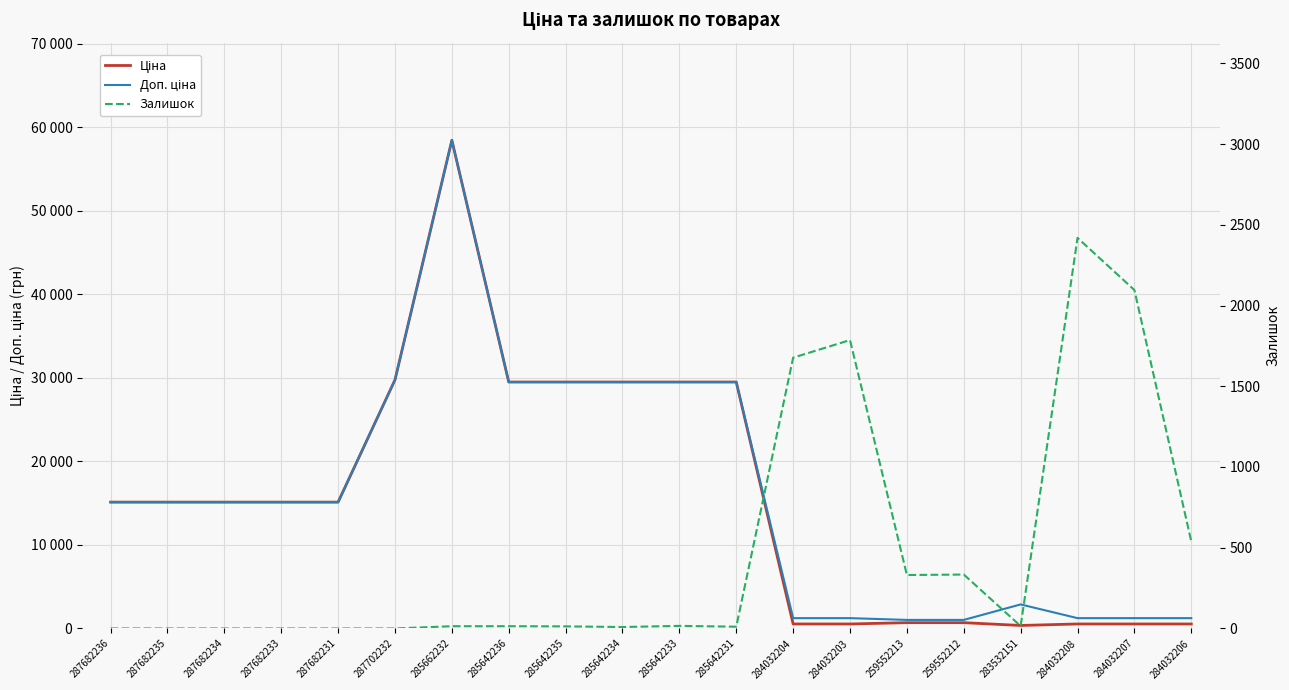

The Залишок series shows 5.3 at 285662232. True or false?

False